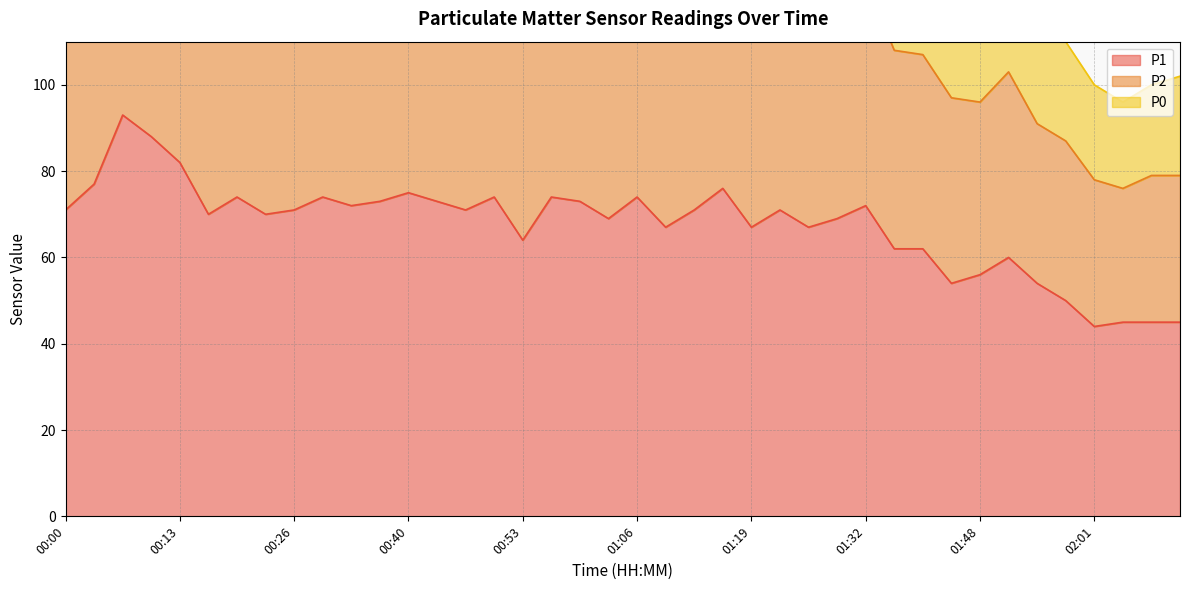

What is the approximate value of P0 at 00:37, to the nearest 5?

125